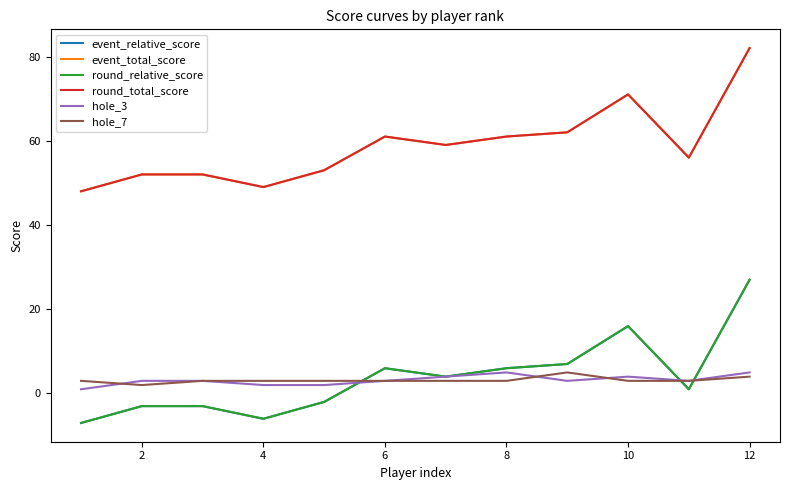

Does the chart have visible grid lines?

No